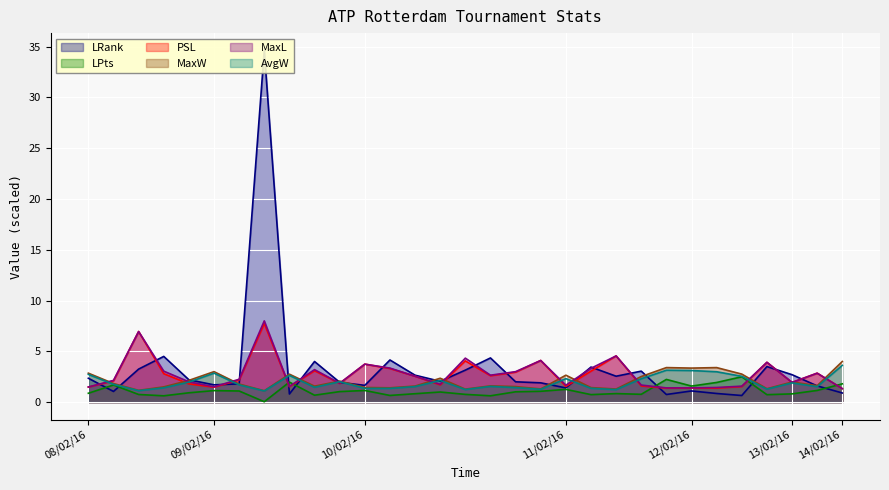

What is the maximum value for MaxW?

4.0